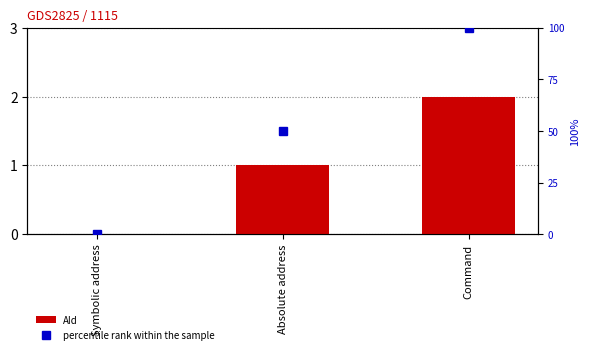

How many bars are there in each group?

2